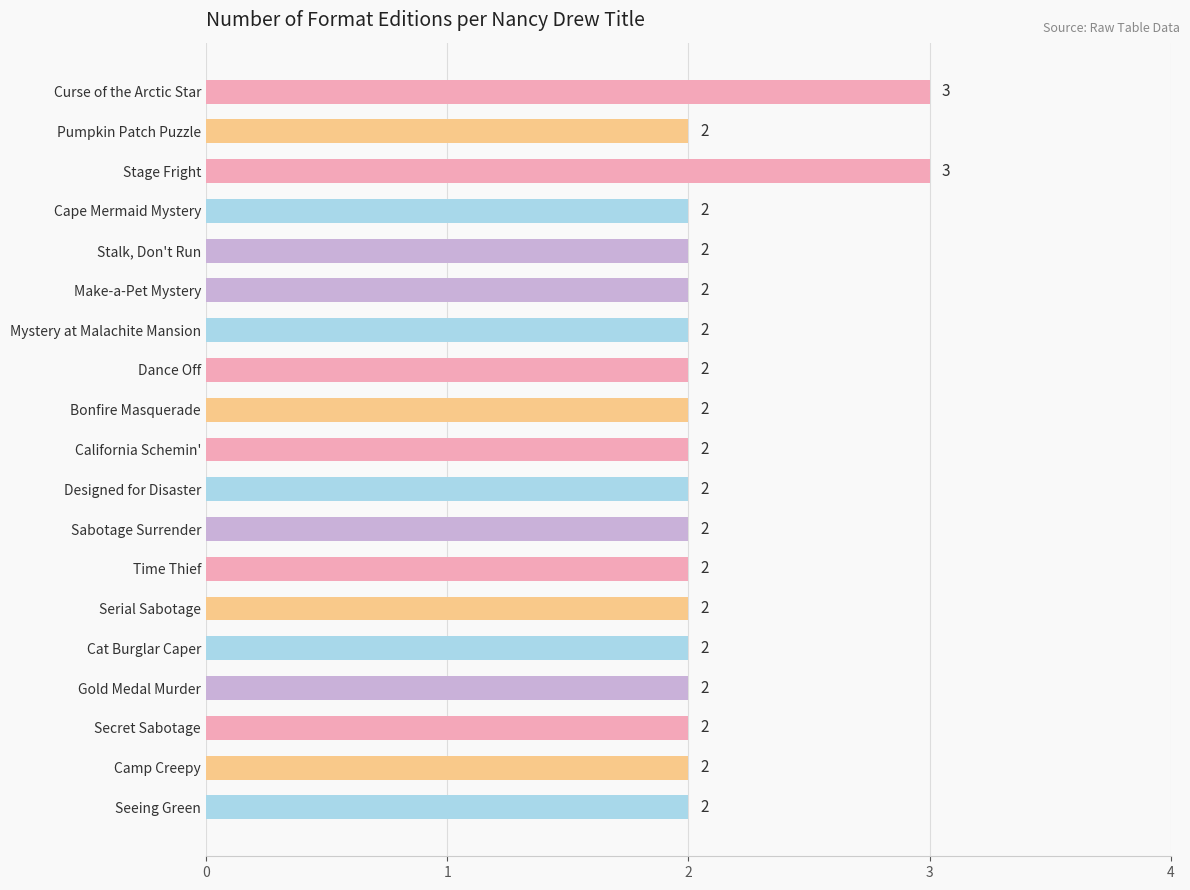

Reading bottom to top, extract all data points from this chart.

Seeing Green=2	Camp Creepy=2	Secret Sabotage=2	Gold Medal Murder=2	Cat Burglar Caper=2	Serial Sabotage=2	Time Thief=2	Sabotage Surrender=2	Designed for Disaster=2	California Schemin'=2	Bonfire Masquerade=2	Dance Off=2	Mystery at Malachite Mansion=2	Make-a-Pet Mystery=2	Stalk, Don't Run=2	Cape Mermaid Mystery=2	Stage Fright=3	Pumpkin Patch Puzzle=2	Curse of the Arctic Star=3